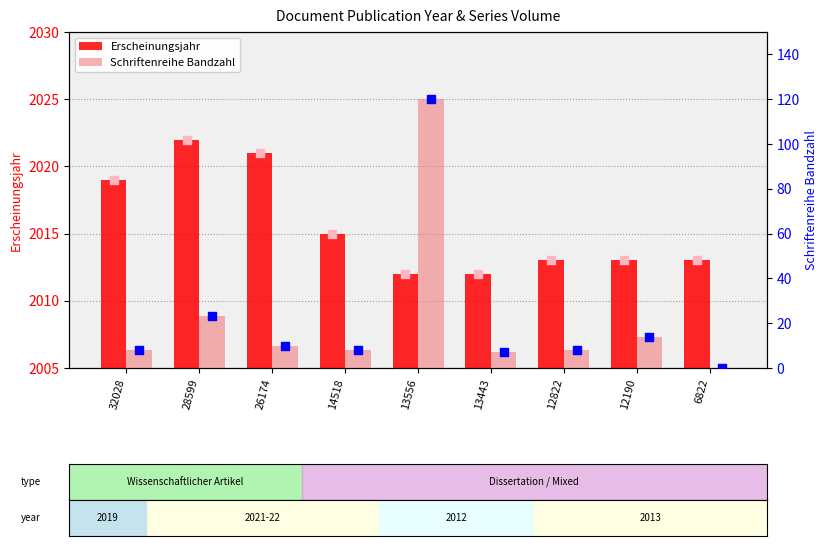

At which category is the sum across all series the highest?

13556